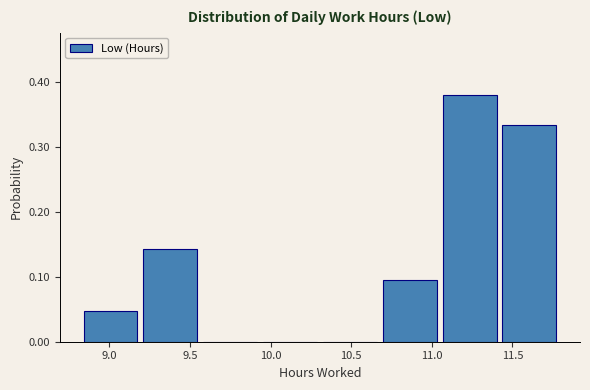

Reading left to right, transcribe this chart: for each bar, give the range it covers on the x-axis and its height. Neither the bar edges nor the heights are printed on the chart, so give them approximately, as read against the axes.

8.85 to 9.20: 0.05
9.20 to 9.60: 0.14
9.60 to 9.95: 0
9.95 to 10.35: 0
10.35 to 10.70: 0
10.70 to 11.05: 0.10
11.05 to 11.45: 0.38
11.45 to 11.80: 0.33